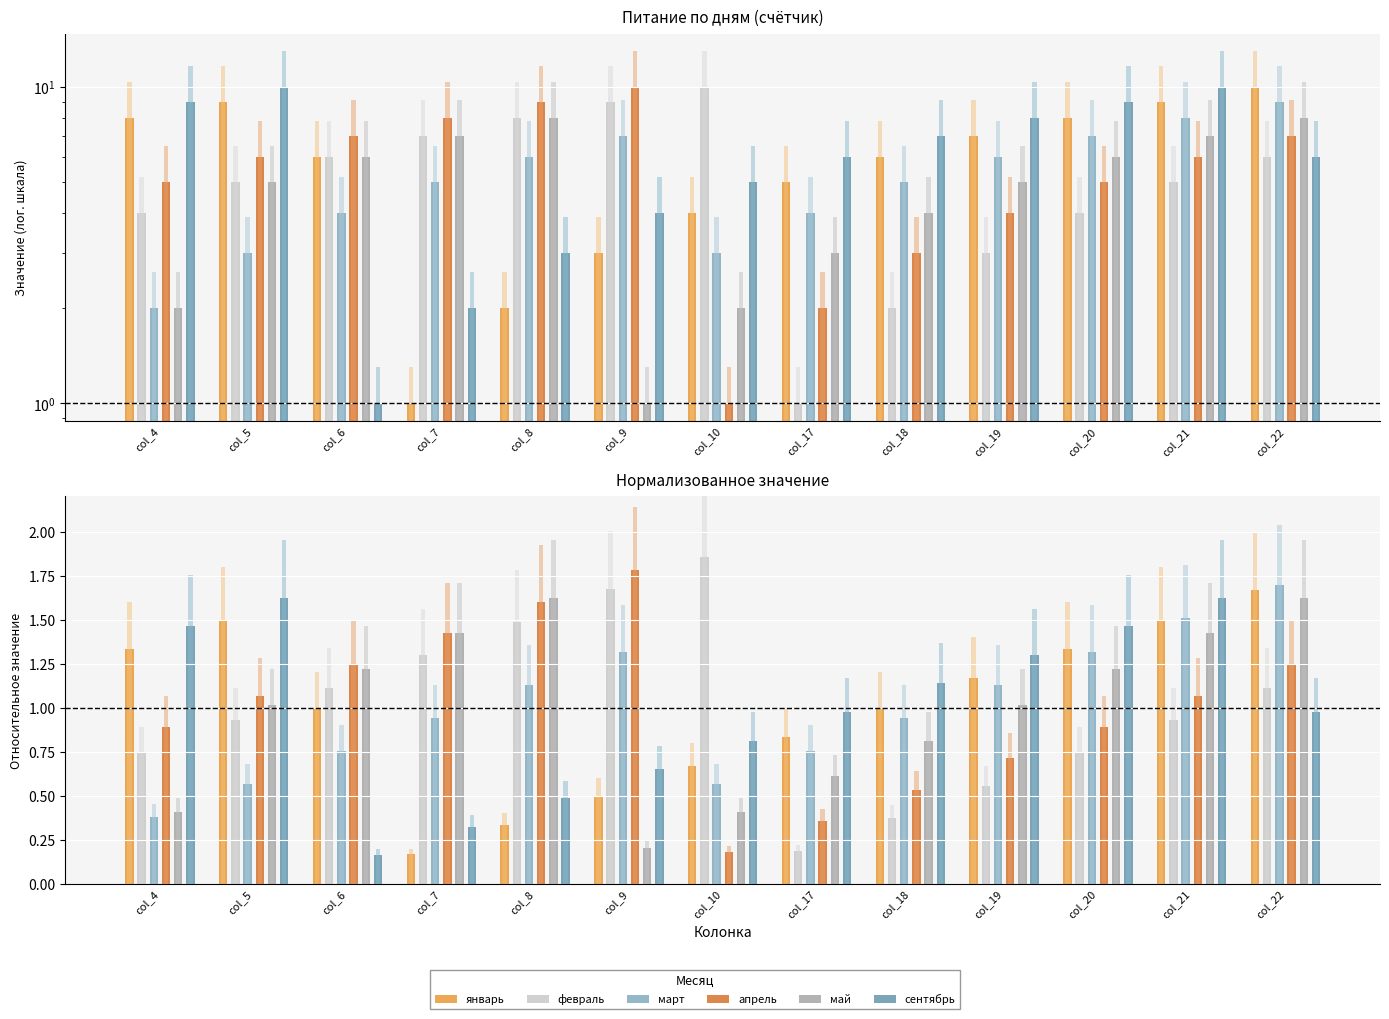

What is the difference between the maximum and minimum values in the сентябрь series?

1.5